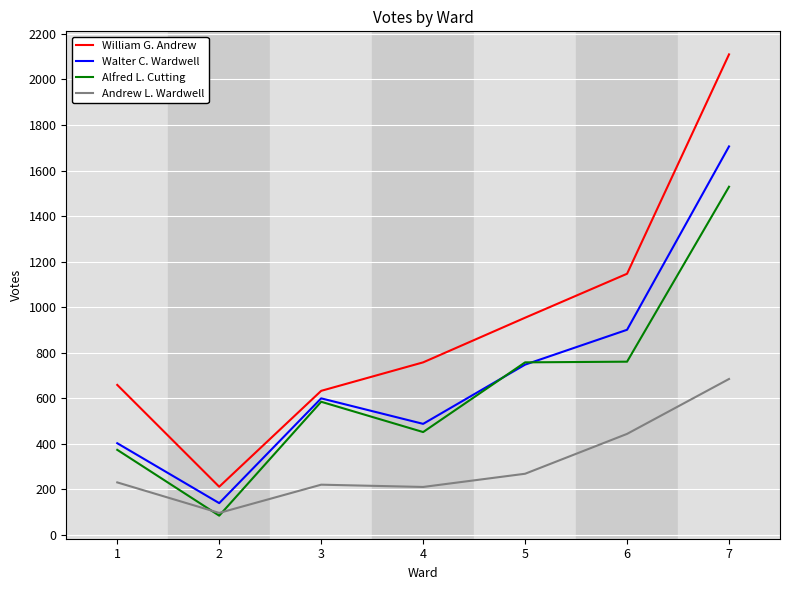

At how many categories does at least one series exceed 2003?

1